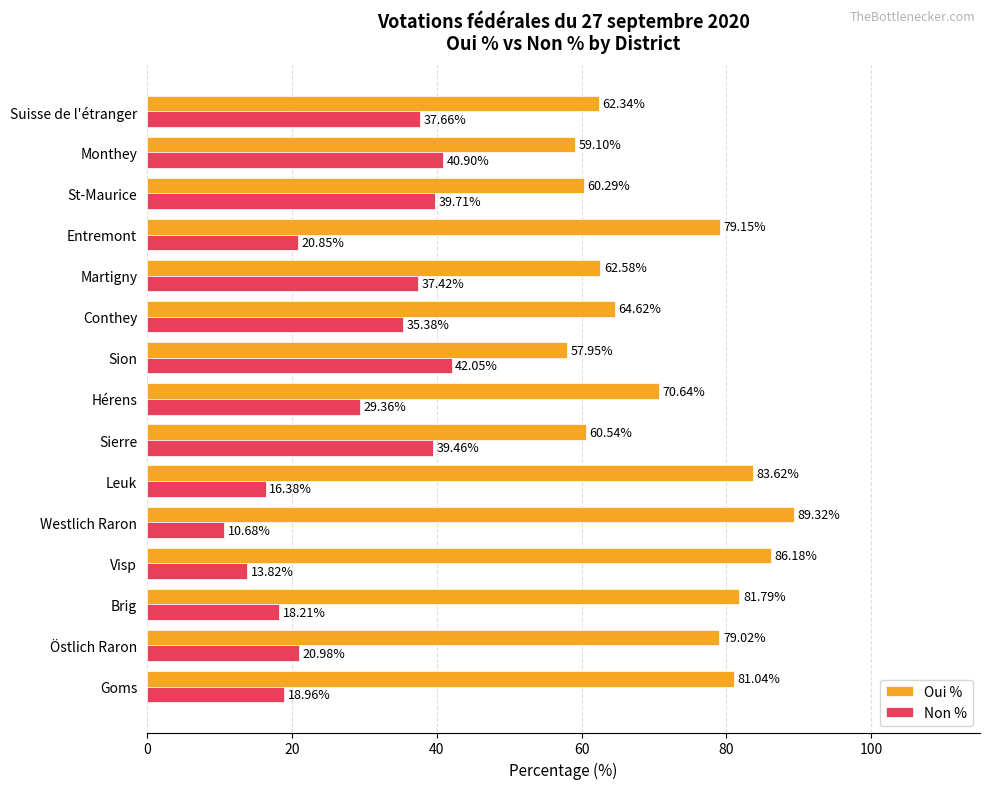

At Brig, list the series in order from largest to smallest.

Oui %, Non %